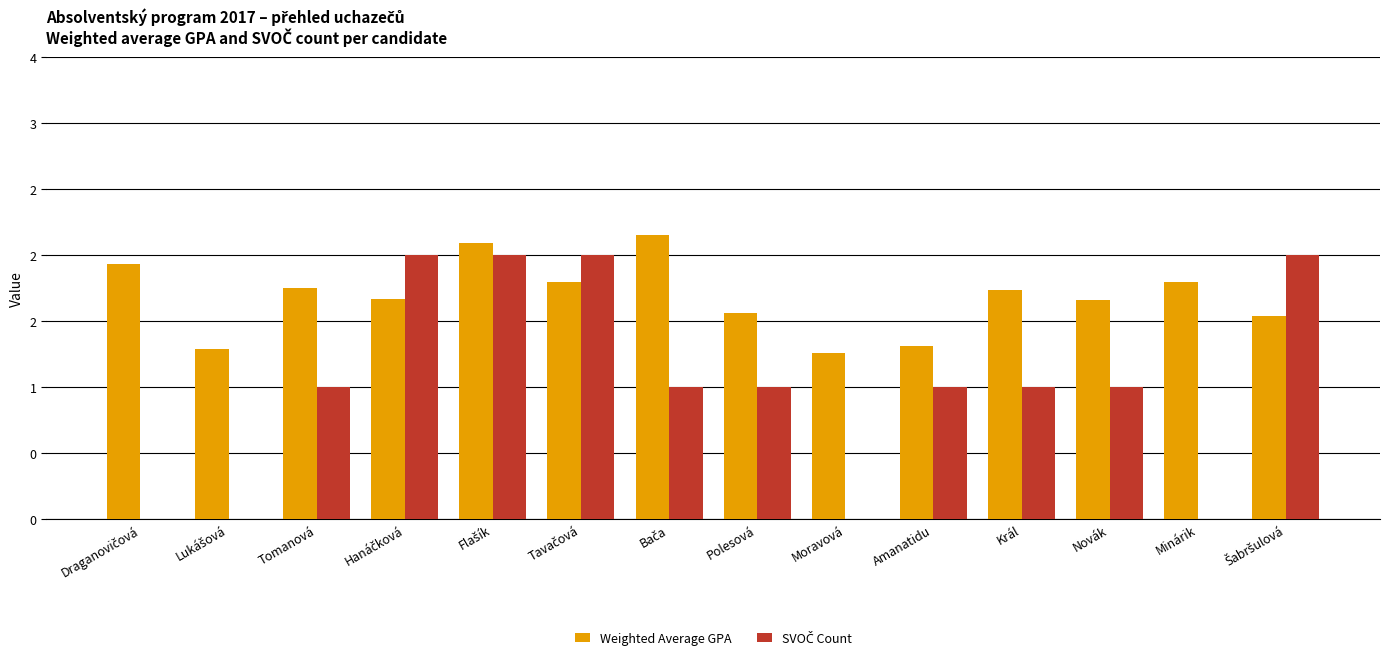

What is the total value across all series at Šabršulová?

3.5